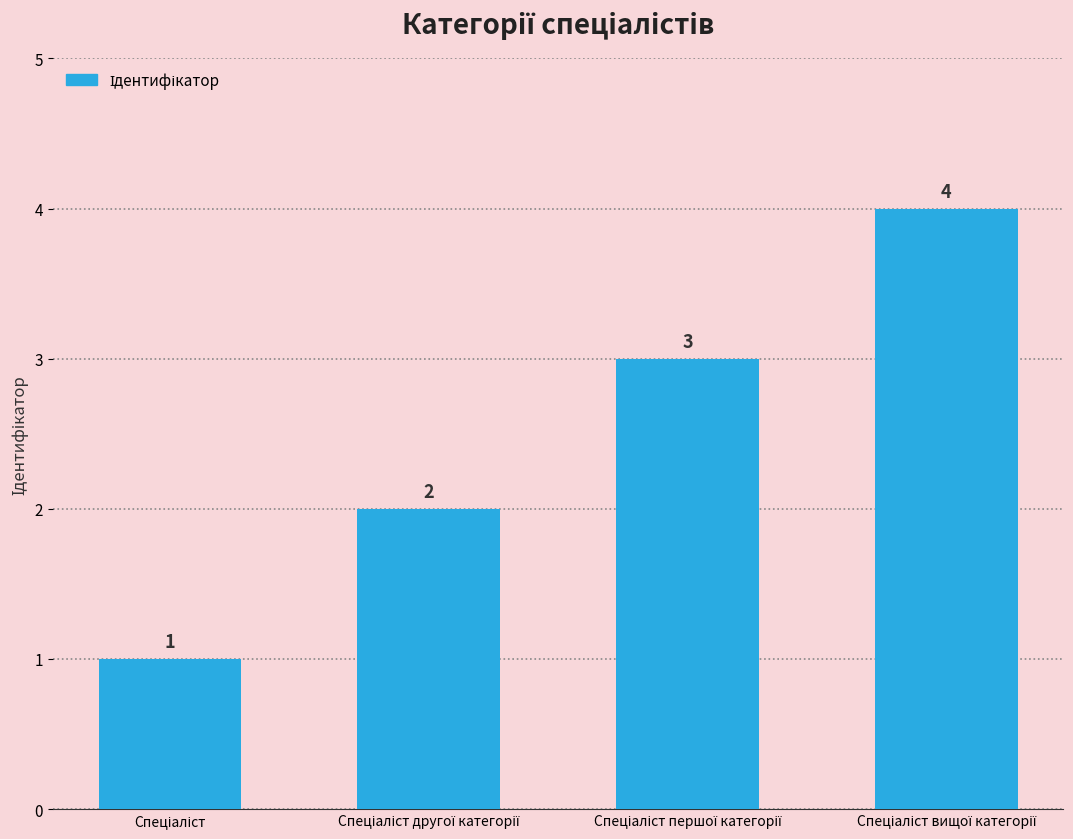

What is the greatest value displayed?

4